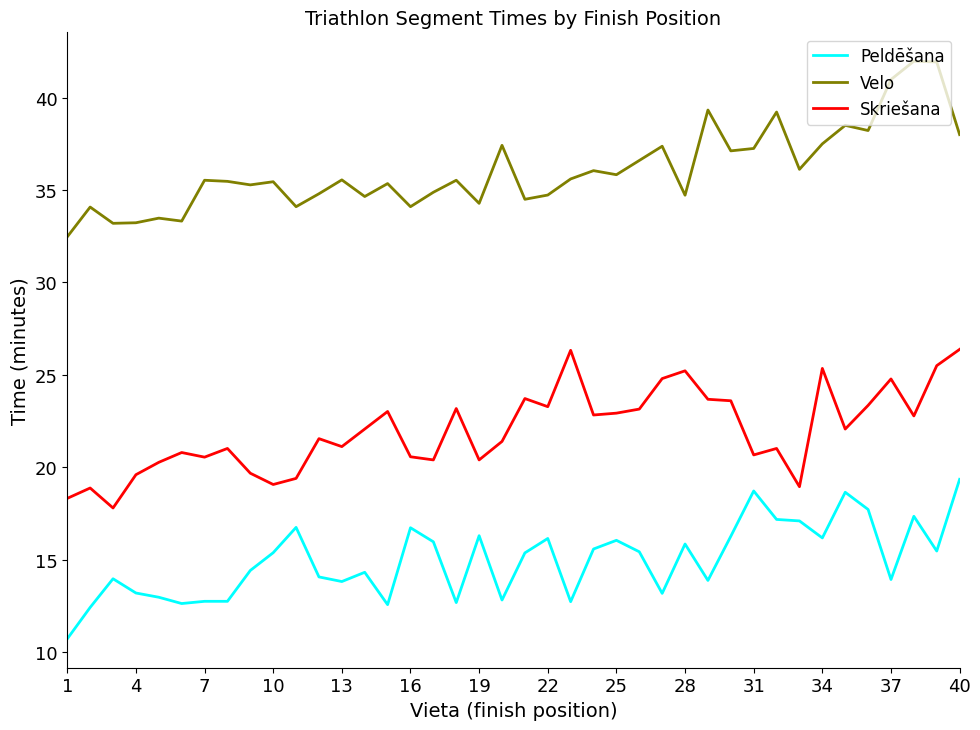

True or false: Velo and Peldēšana cross at least once.

False